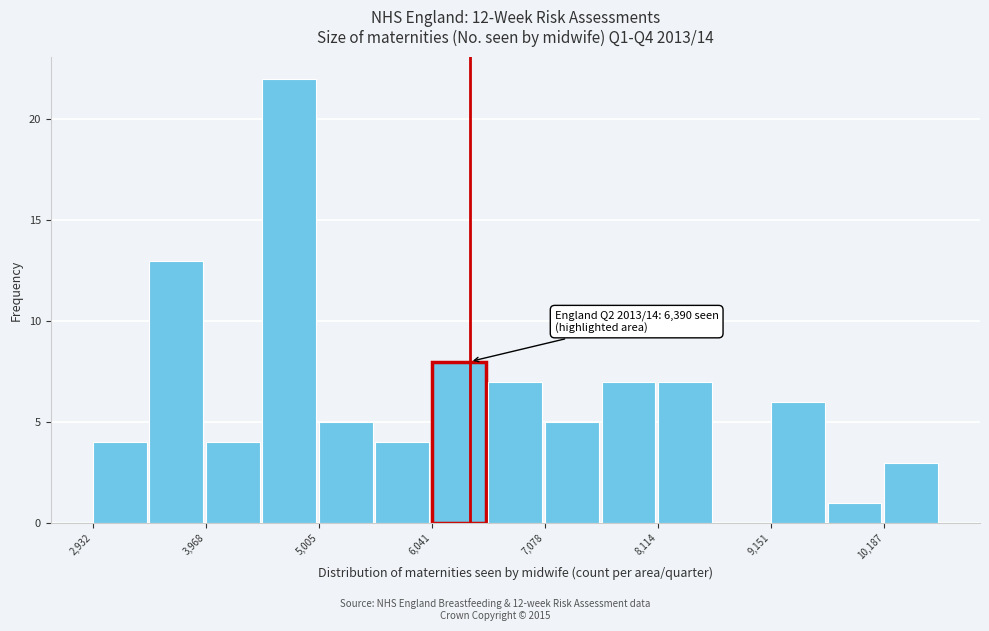

Read against the x-axis, roughly where is the centre of the tallest bar?

4800